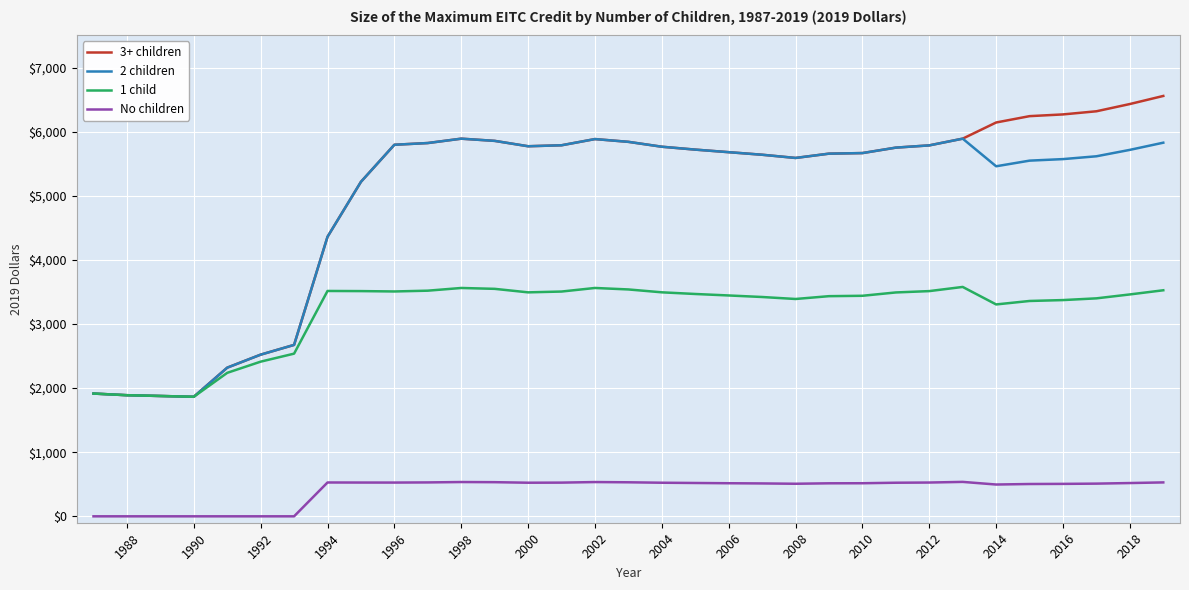

Does the chart display data point markers on the line(s)?

No